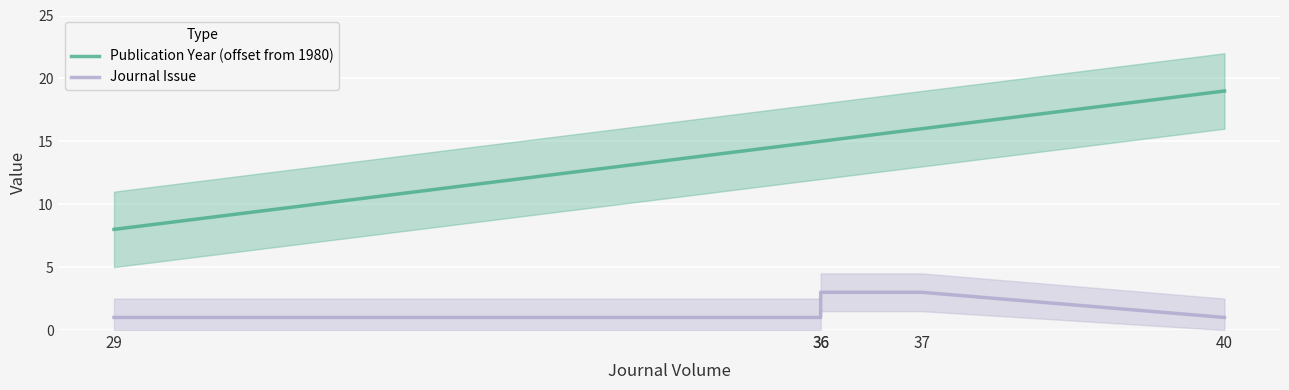

What are all the series names shown in the legend?

Publication Year (offset from 1980), Journal Issue